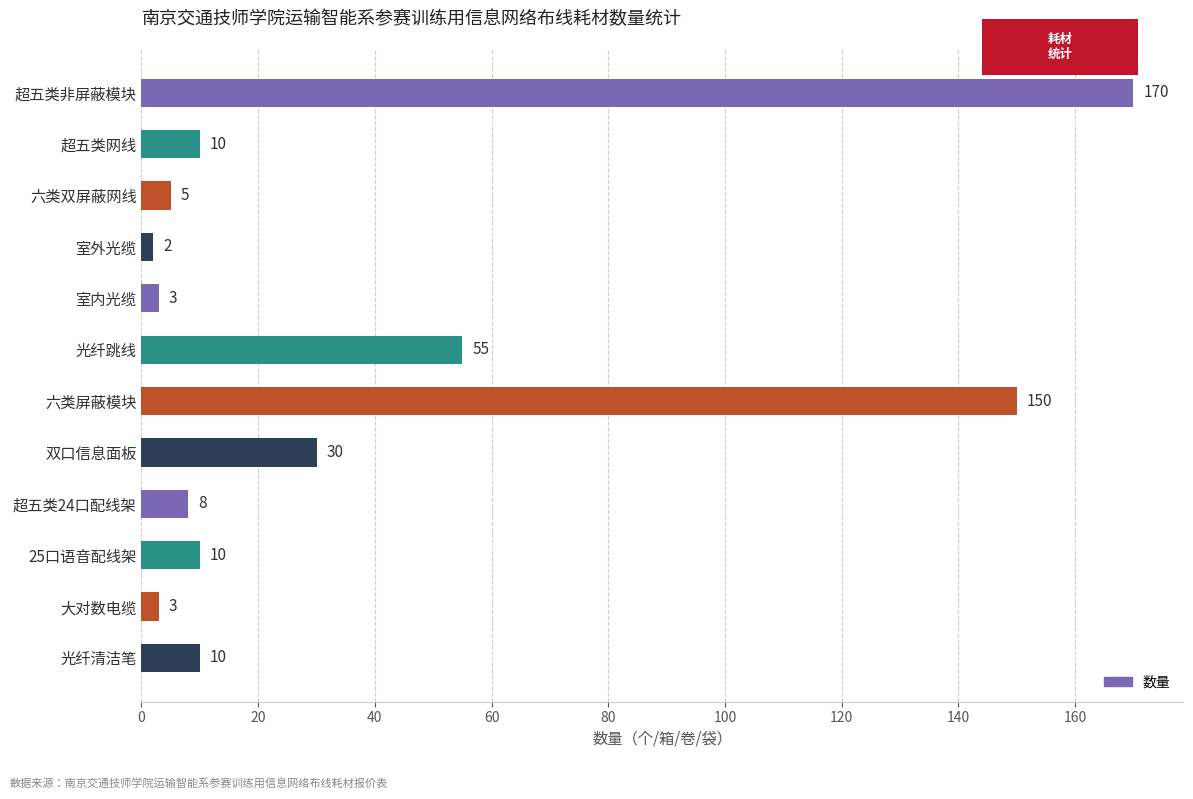

What is the value of the 11th bar from the top?

3